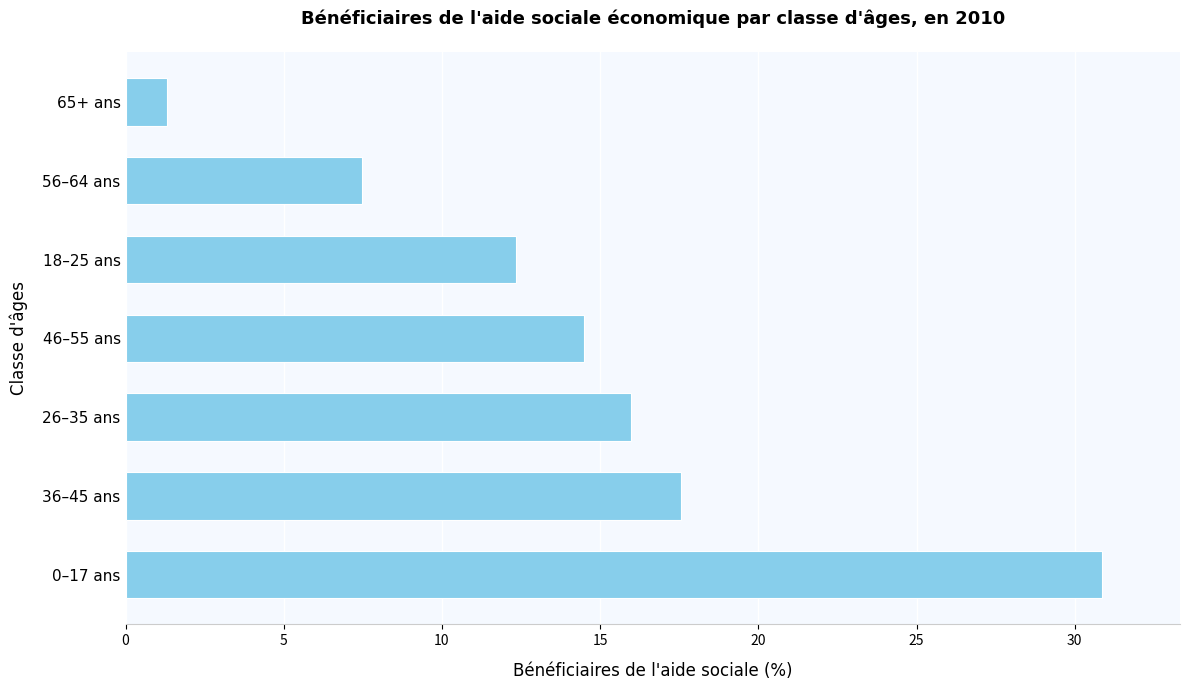

How many series are shown in this chart?

1